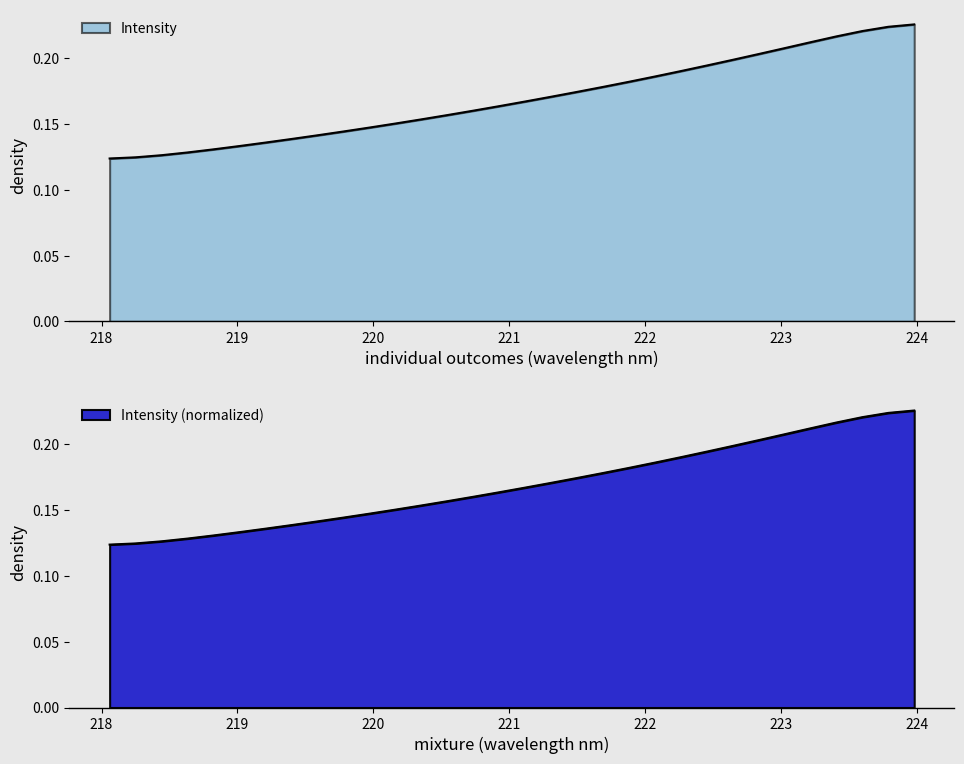

Rank the categories by value from highest to lowest.

223.9802, 223.7895, 223.5987, 223.408, 223.2172, 223.0264, 222.8355, 222.6447, 222.4538, 222.263, 222.0721, 221.8812, 221.6902, 221.4993, 221.3083, 221.1174, 220.9264, 220.7354, 220.5444, 220.3533, 220.1623, 219.9712, 219.7801, 219.589, 219.3979, 219.2067, 219.0156, 218.8244, 218.6332, 218.442, 218.2508, 218.0596